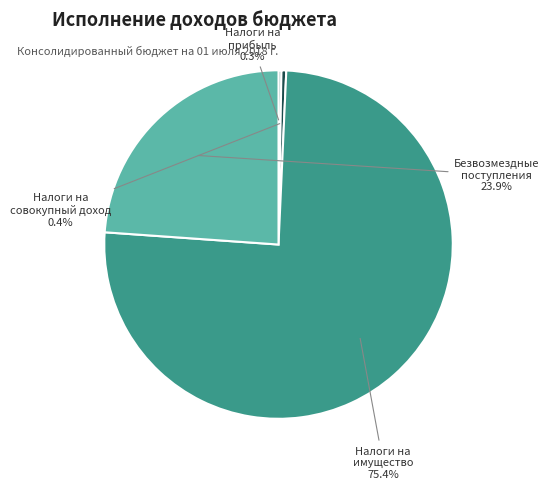

Count the number of slices in the pie.

4